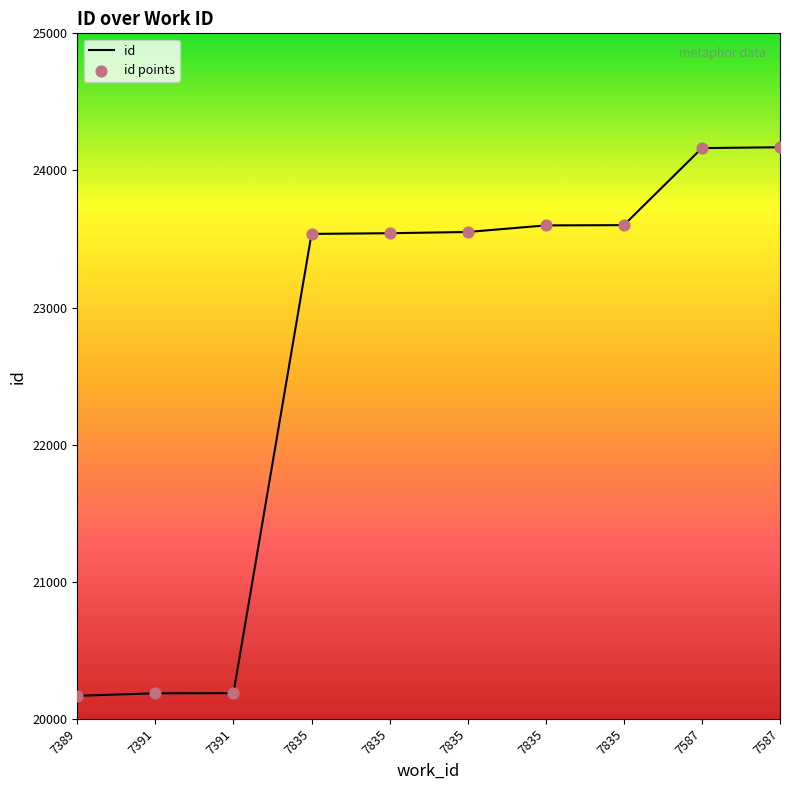

How many lines are shown in the chart?

1